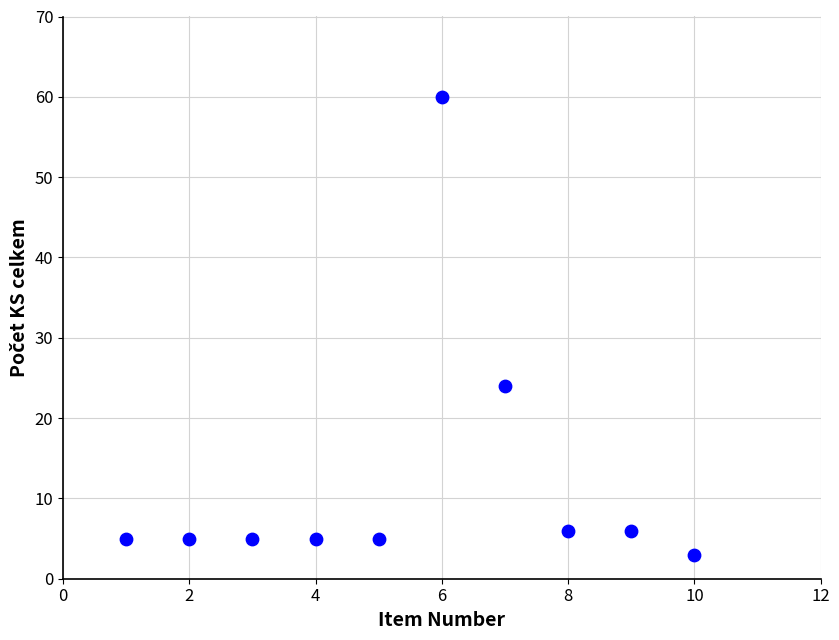

What Y value in the scatter plot is closest to 31?

24